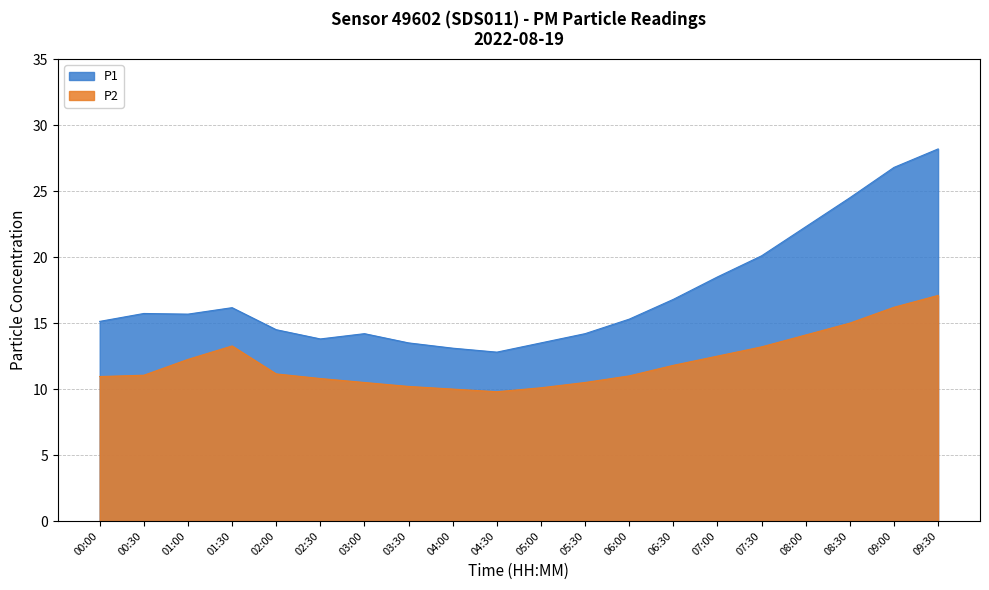

Which label corresponds to the smallest value in the chart?

04:30